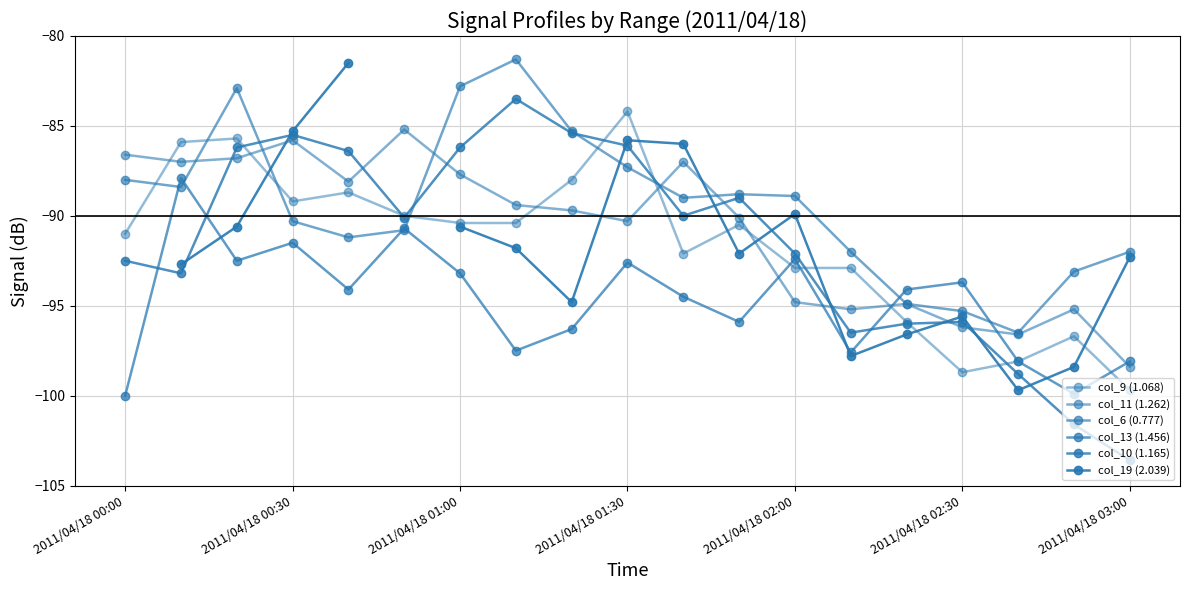

What are all the series names shown in the legend?

col_9 (1.068), col_11 (1.262), col_6 (0.777), col_13 (1.456), col_10 (1.165), col_19 (2.039)